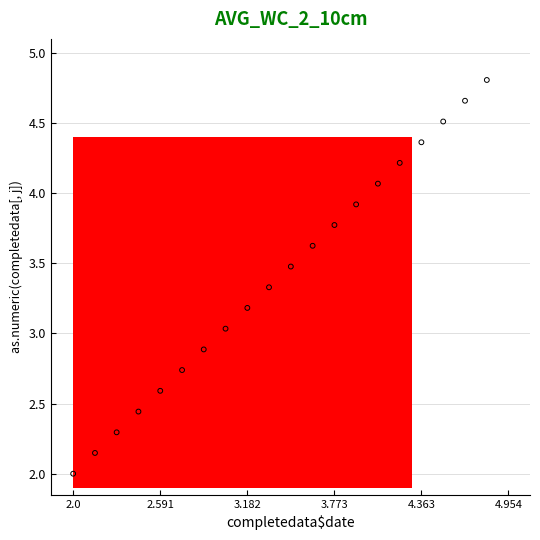

What is the range of X values (max minus min)?

2.8